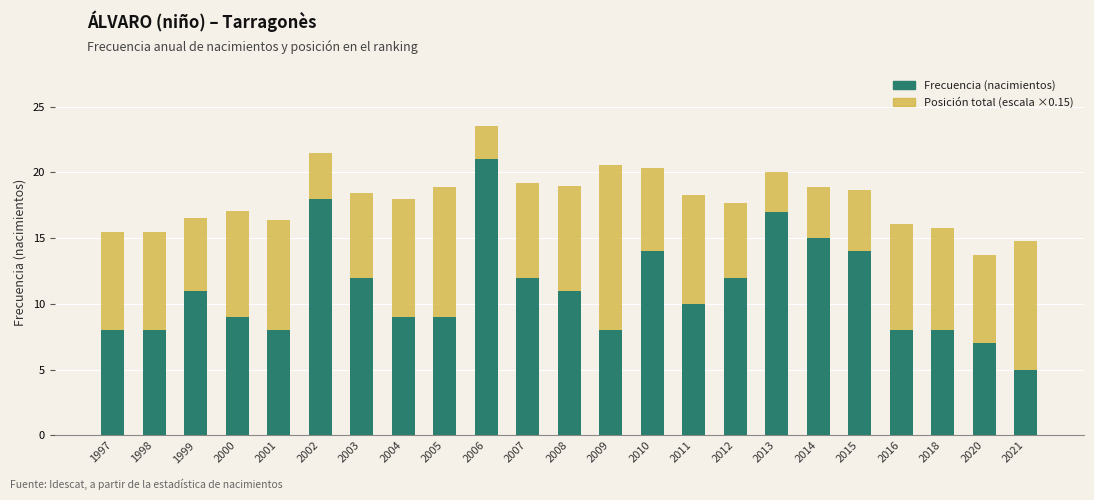

True or false: Frecuencia (nacimientos) has a value of 4.7 at 2001.

False